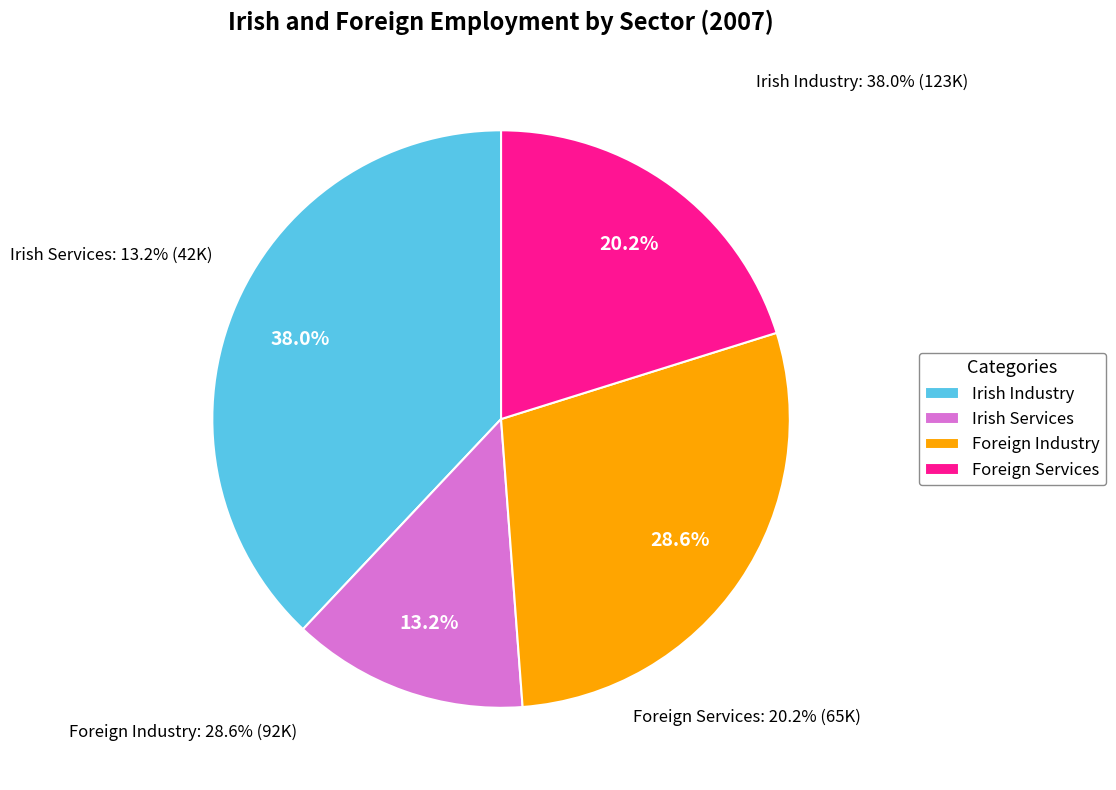

To the nearest percent, what percentage of the pie is Foreign Services?

20%